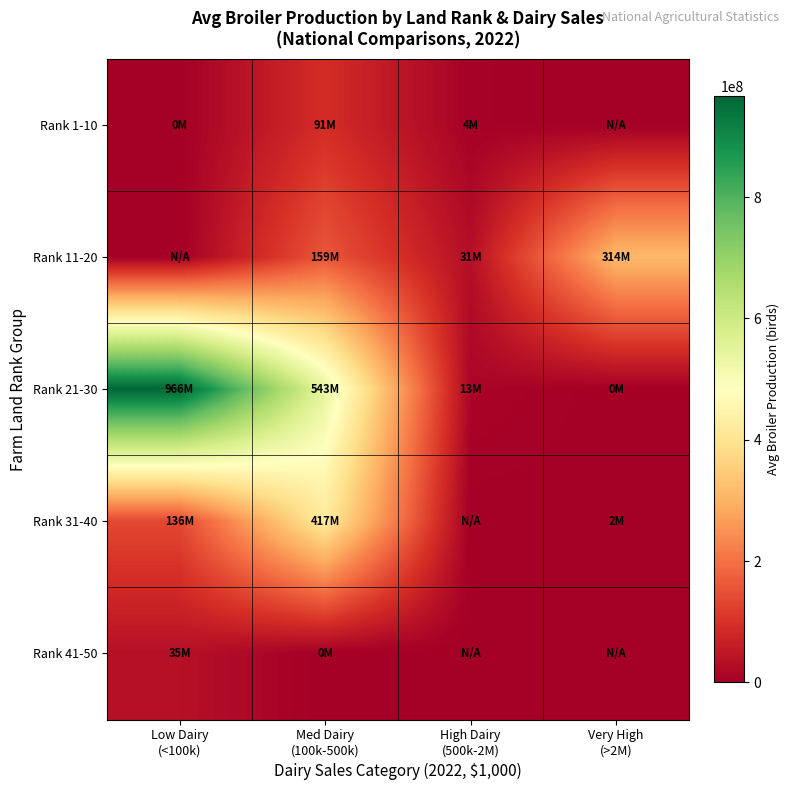

Rank the series by their maximum value, from lowest to highest.

Rank 41-50, Rank 1-10, Rank 11-20, Rank 31-40, Rank 21-30